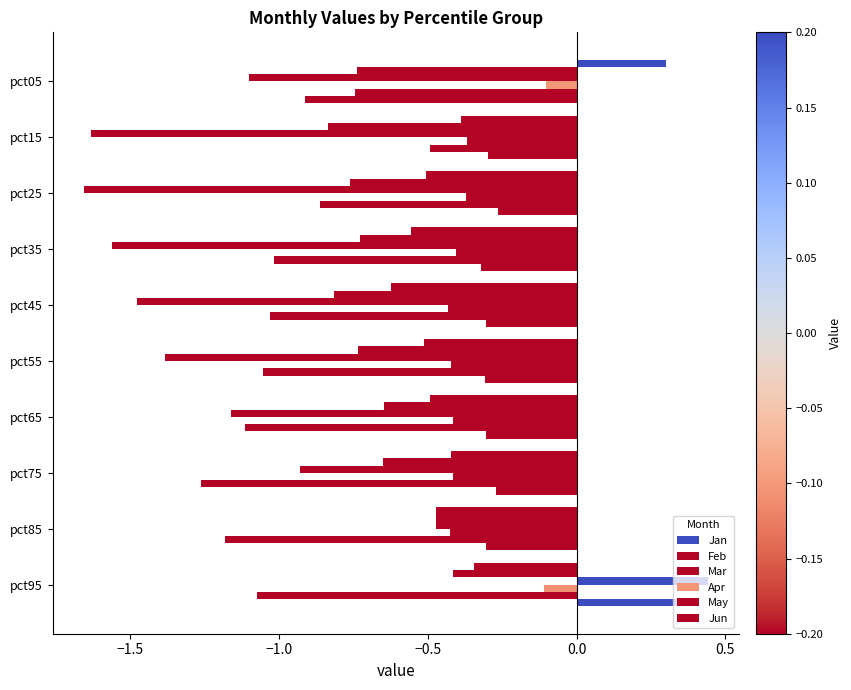

How many data points does each series have?

10